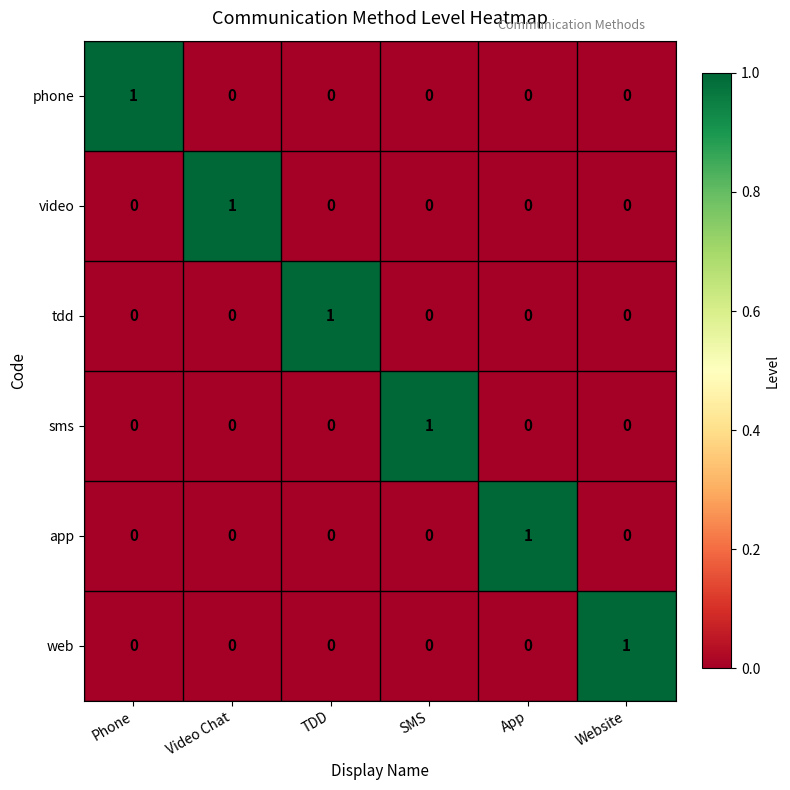

At how many categories does at least one series exceed 0?

6